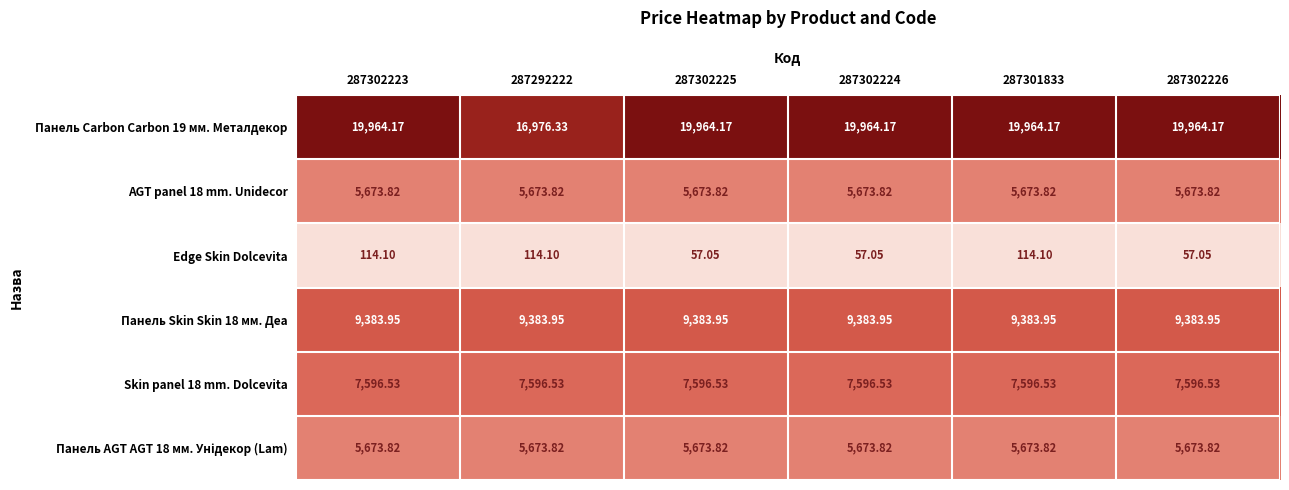

How many distinct data groups are displayed?

6